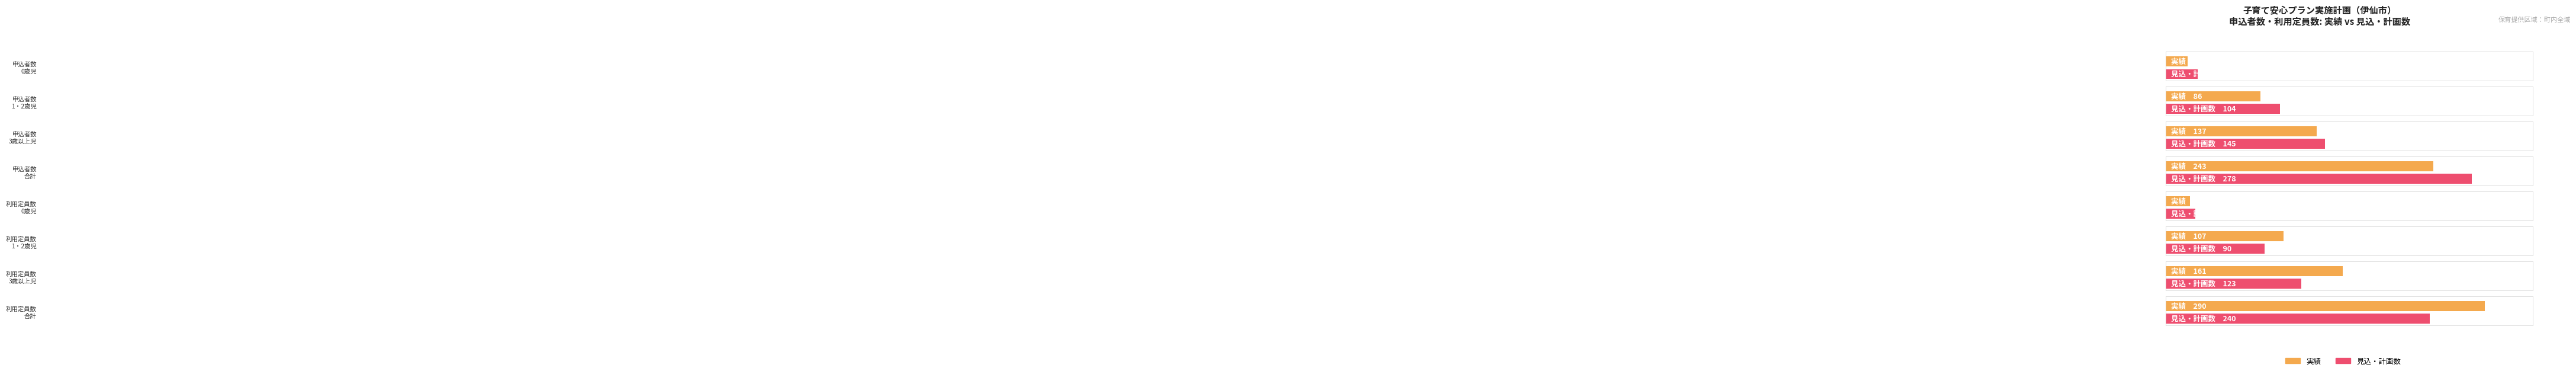

At which category is the sum across all series the highest?

7